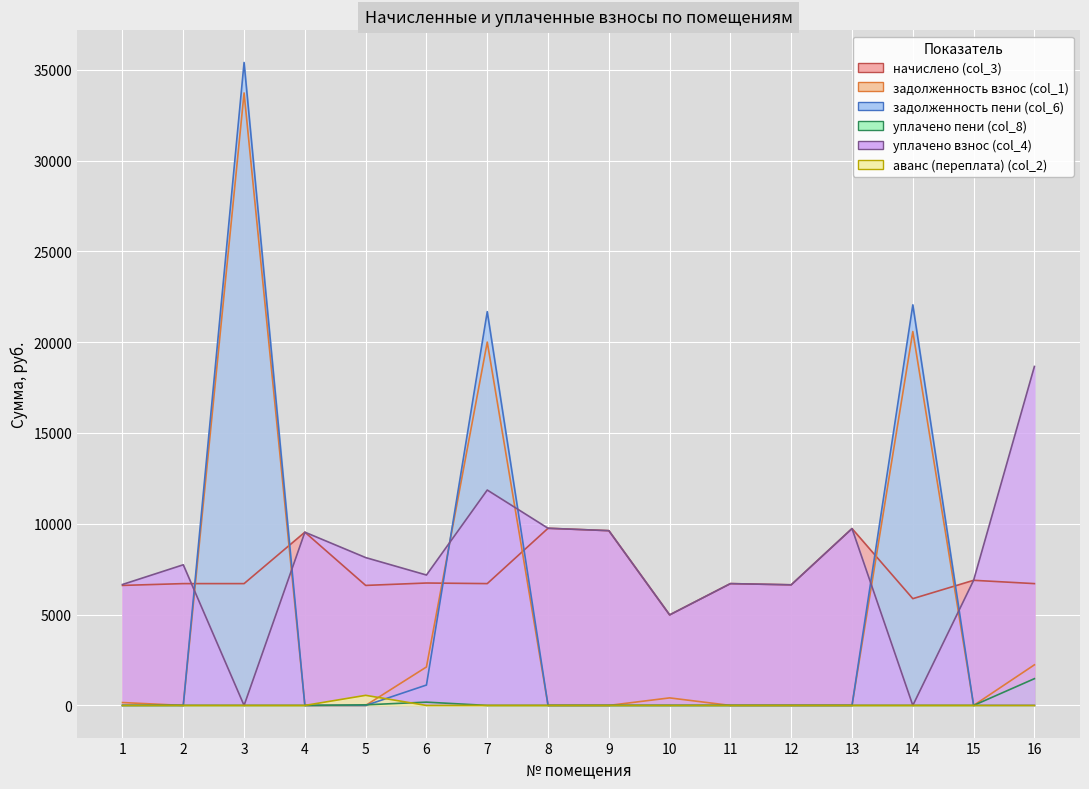

How many data points does each series have?

16